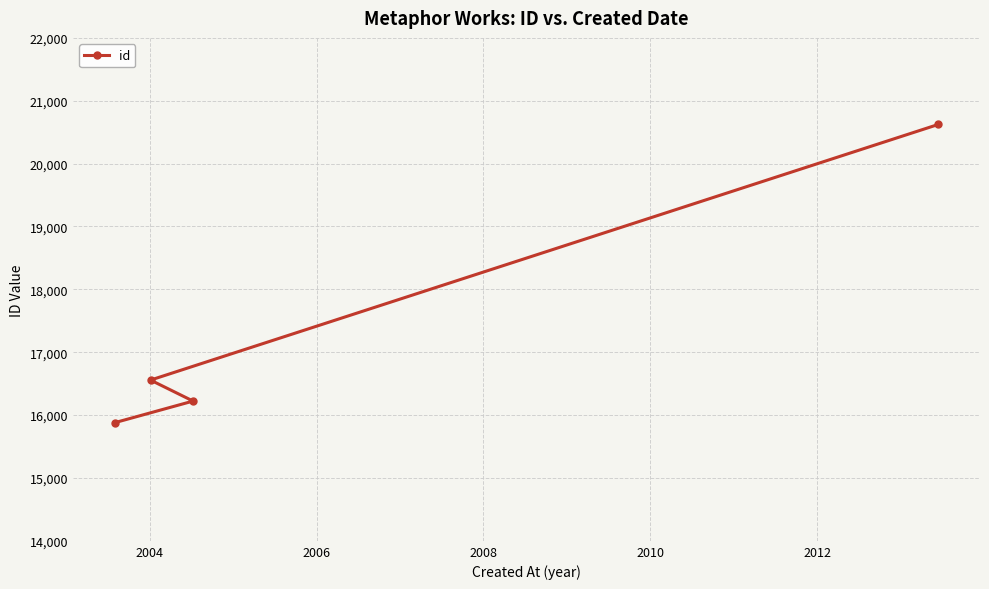

What is the maximum value shown in the chart?

20623